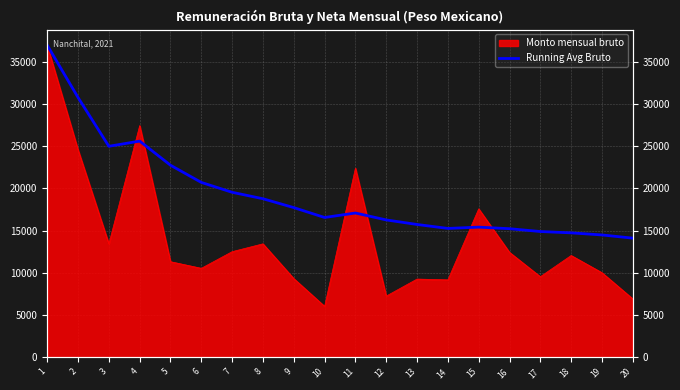

Where is the first local minimum?

3